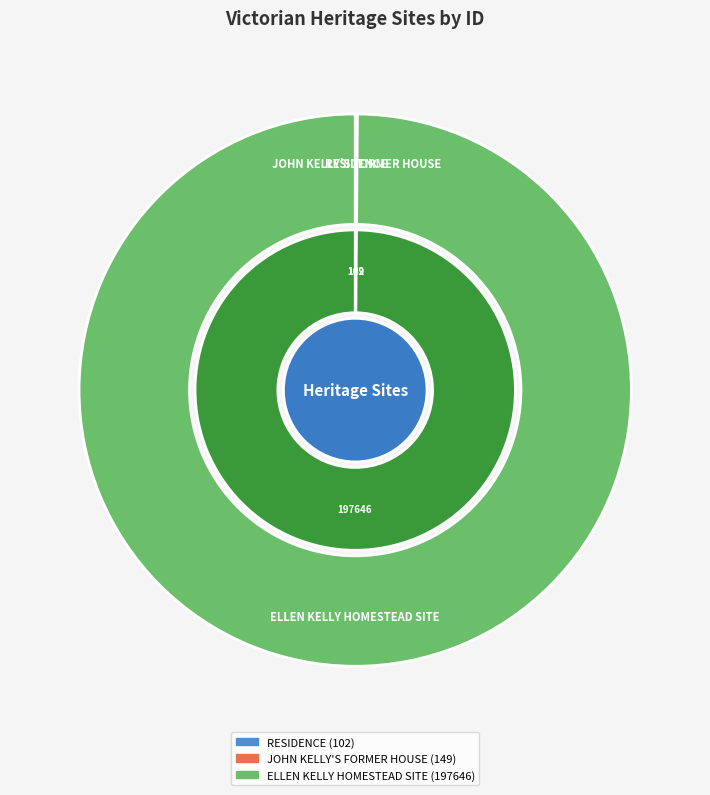

Count the number of slices in the pie.

3